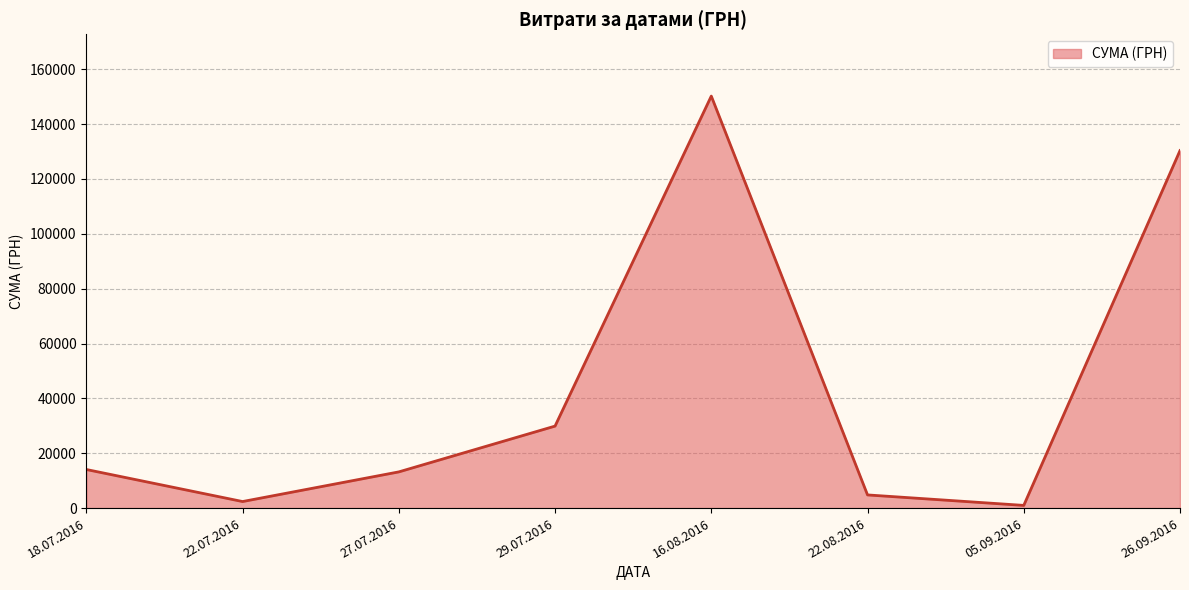

Which category has the highest value across all series?

16.08.2016